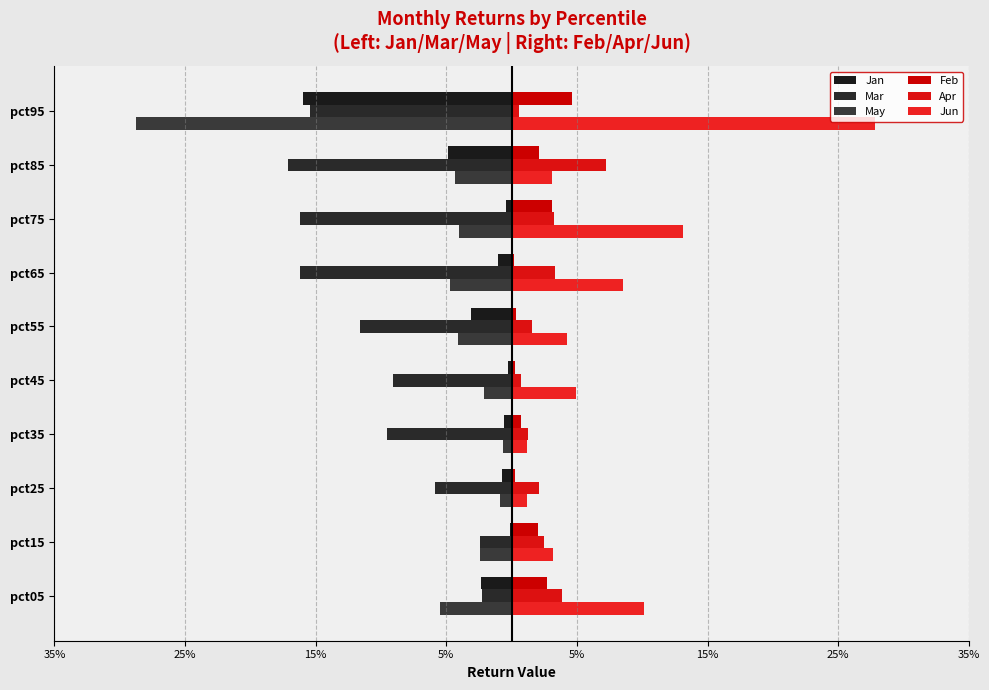

Are the bars horizontal?

Yes